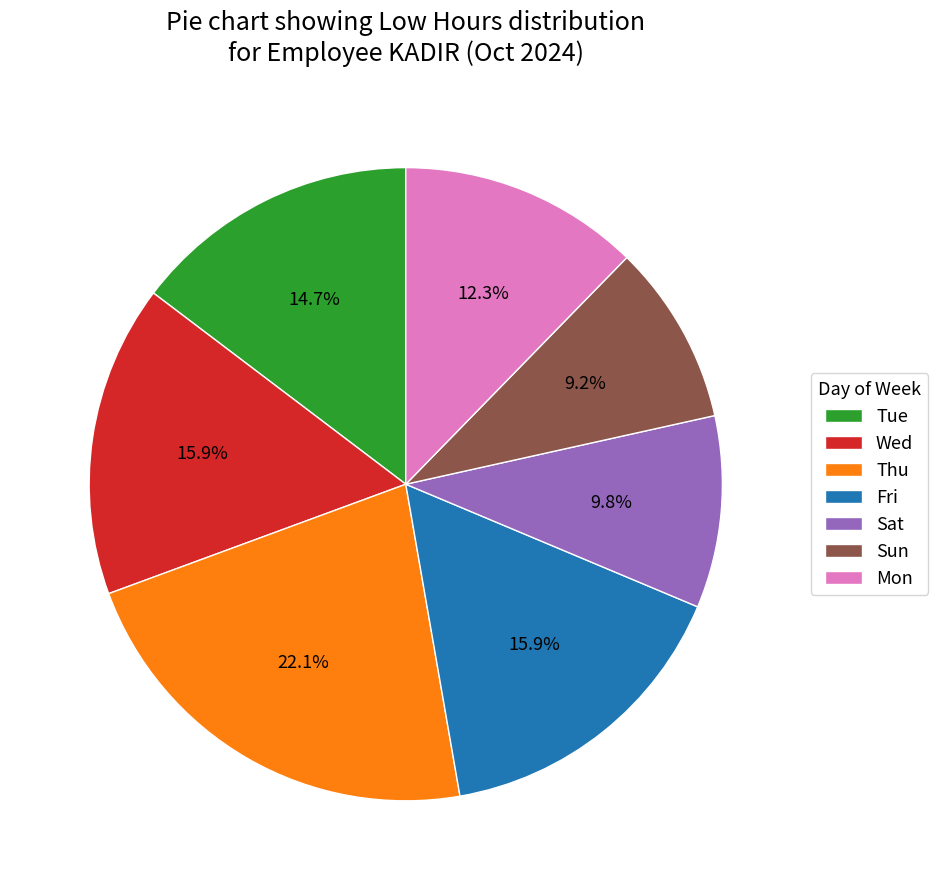

Which category has the biggest portion of the pie?

Thu